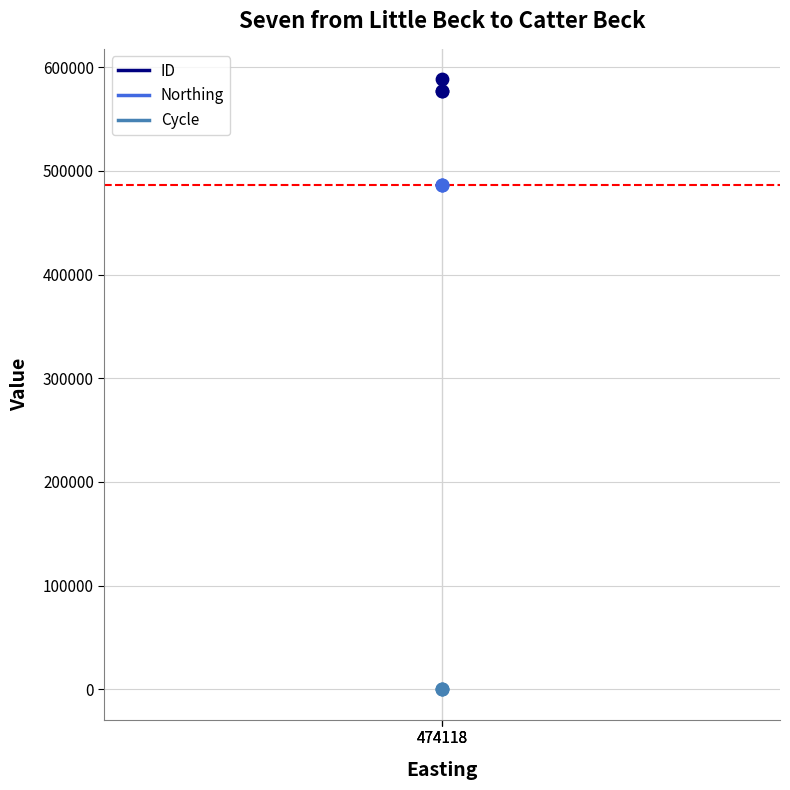

Which series contains the lowest Y value?

Cycle